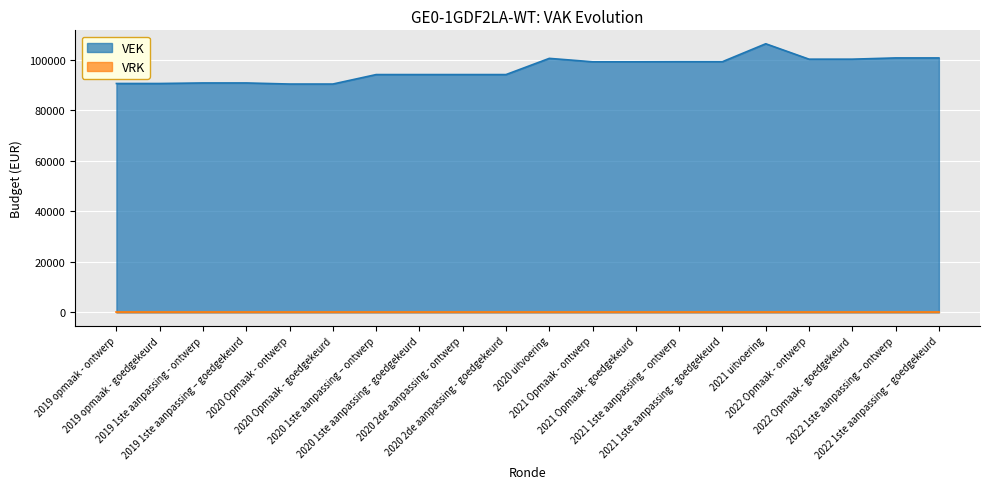

Approximately how many times larger is the value at 2020 2de aanpassing - goedgekeurd compared to 2020 1ste aanpassing - goedgekeurd?

1.0